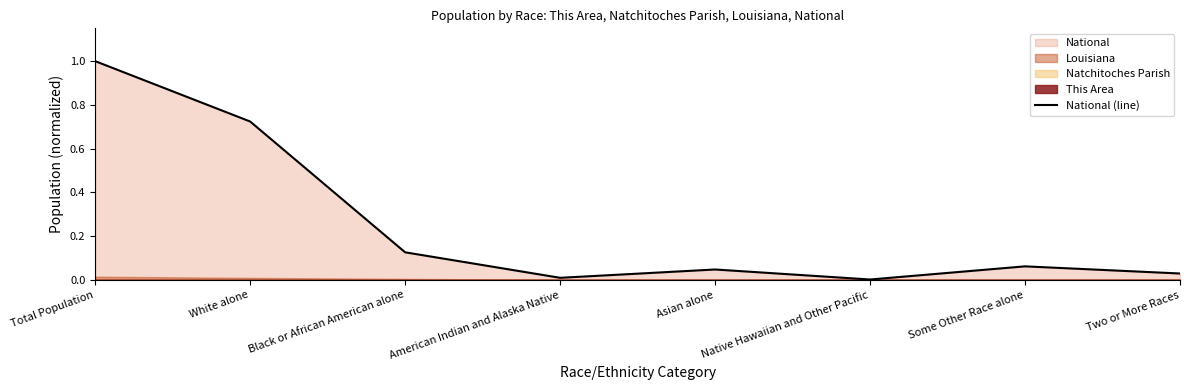

How many points are lower than both their immediate neighbors (excluding endpoints)?

2